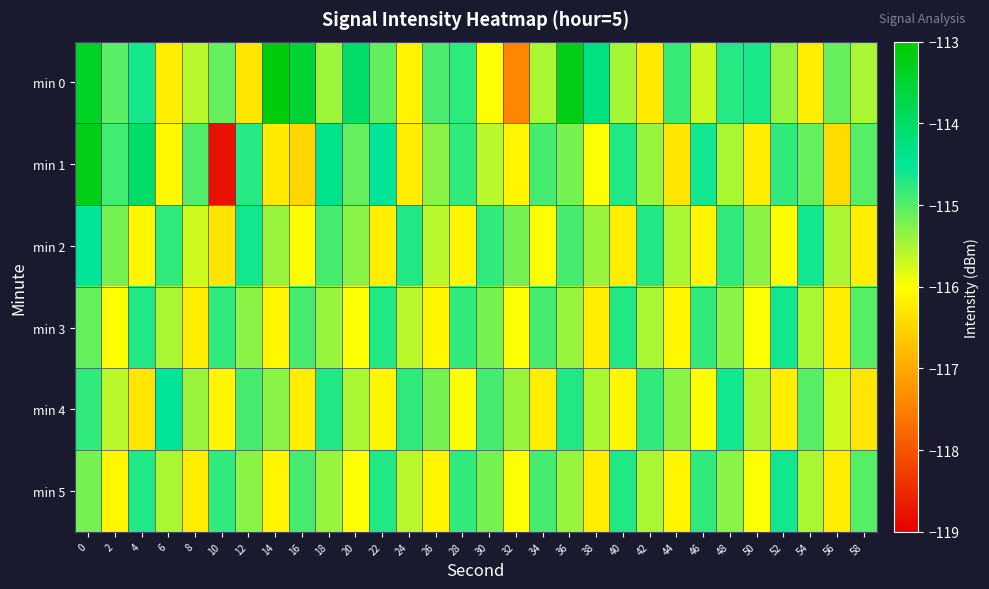

Rank the series by their maximum value, from lowest to highest.

min 3, min 5, min 2, min 4, min 1, min 0